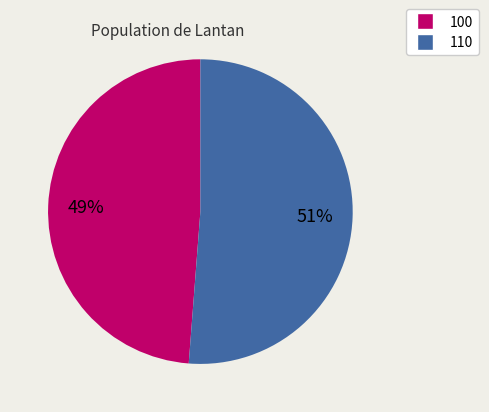

The 110 slice represents 42% of the pie. True or false?

False